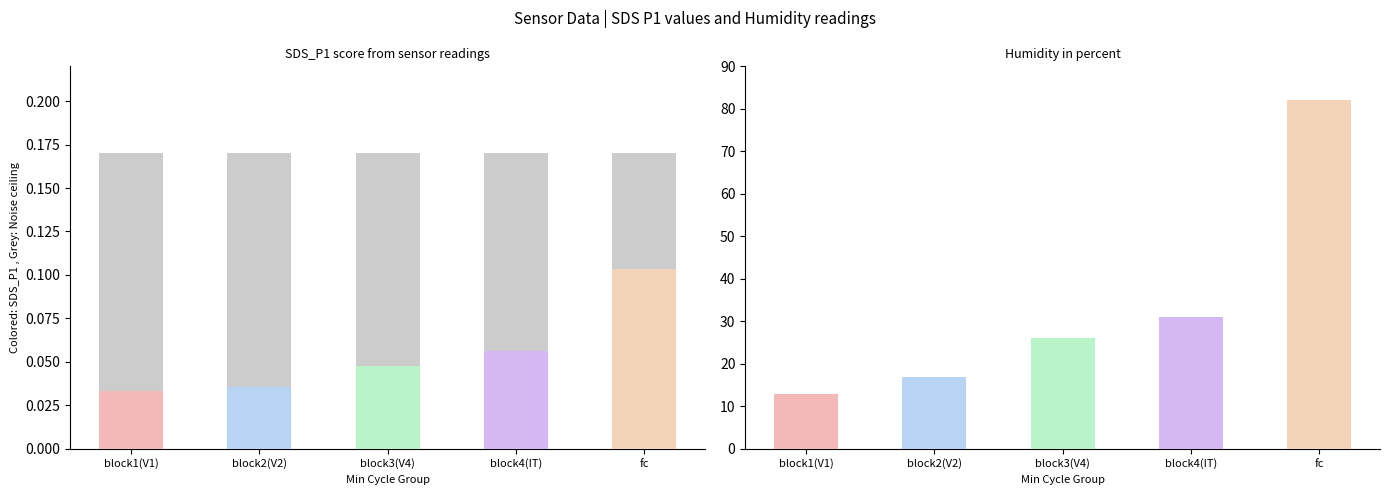

True or false: Humidity has a value of 25.1 at 56.

False